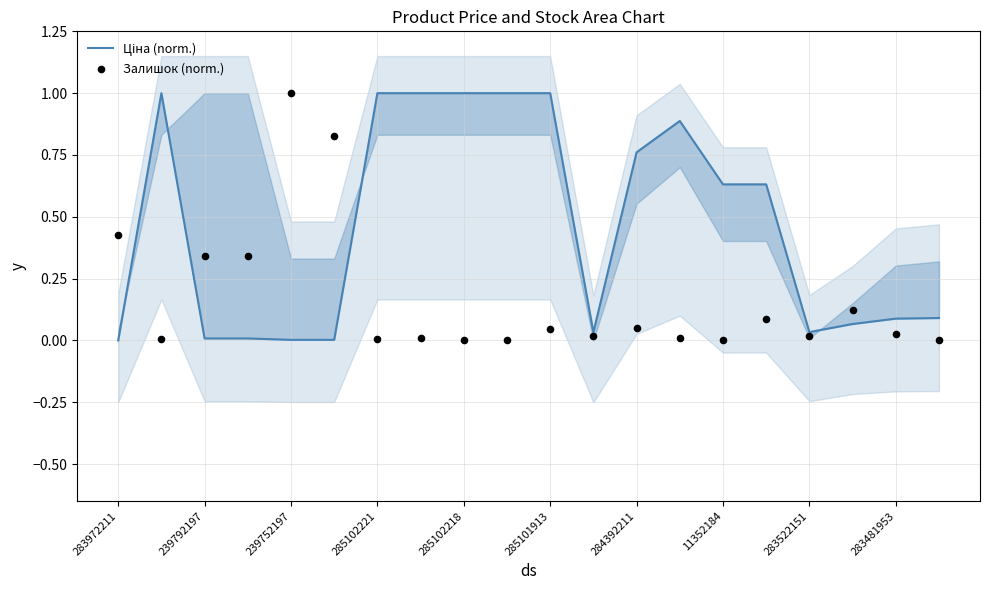

Which series reaches the maximum Y coordinate?

Ціна (norm.)